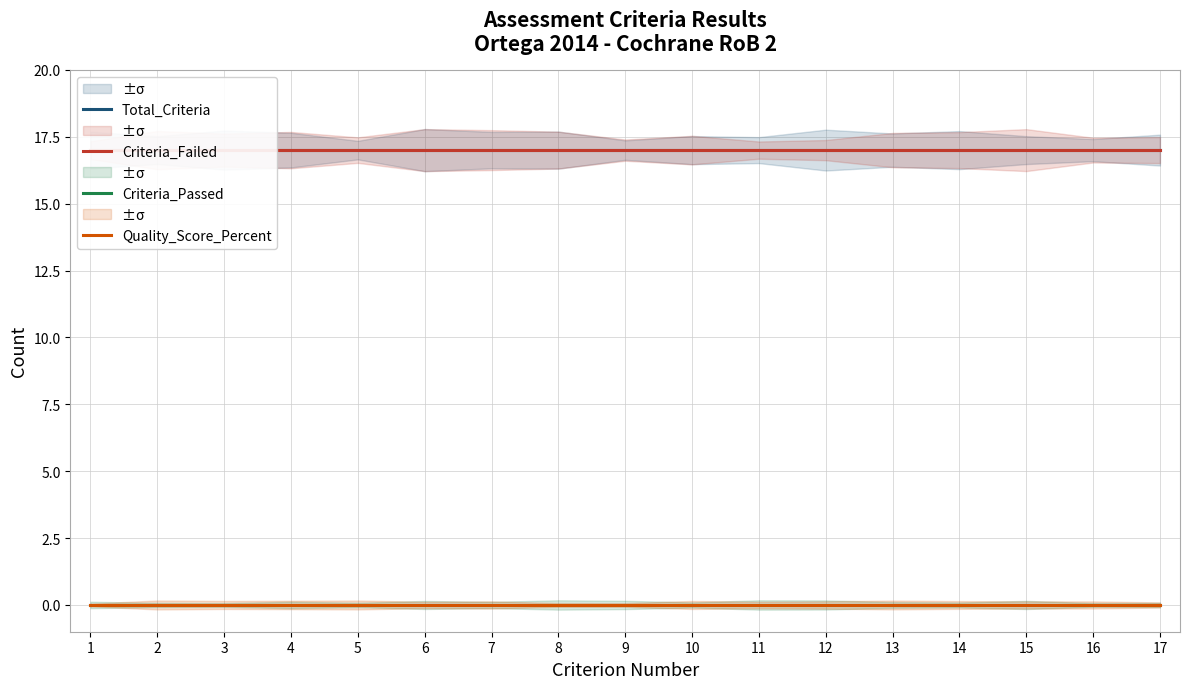

Rank the series at 7 from lowest to highest value.

Criteria_Passed, Quality_Score_Percent, Total_Criteria, Criteria_Failed